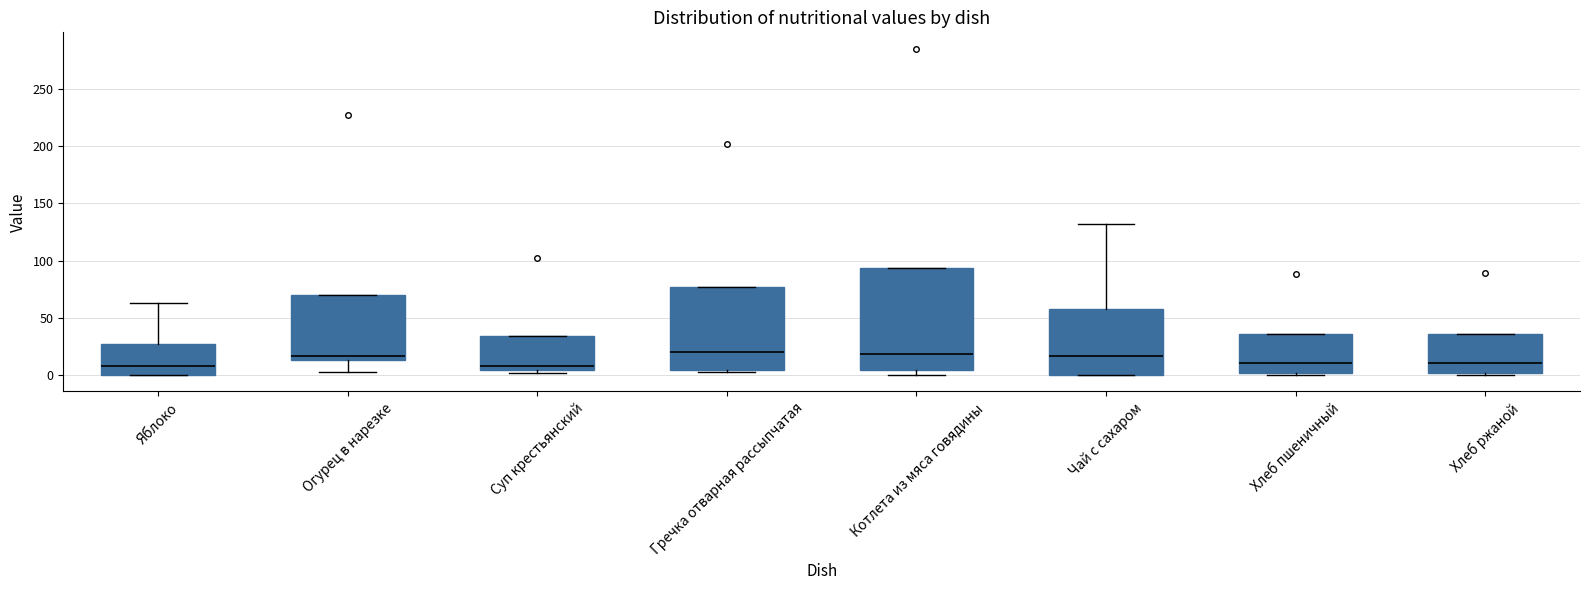

Where does the median line of the box for Чай с сахаром sit on the y-axis? The values are not printed on the chart, so give them approximately, as read against the axis.

15